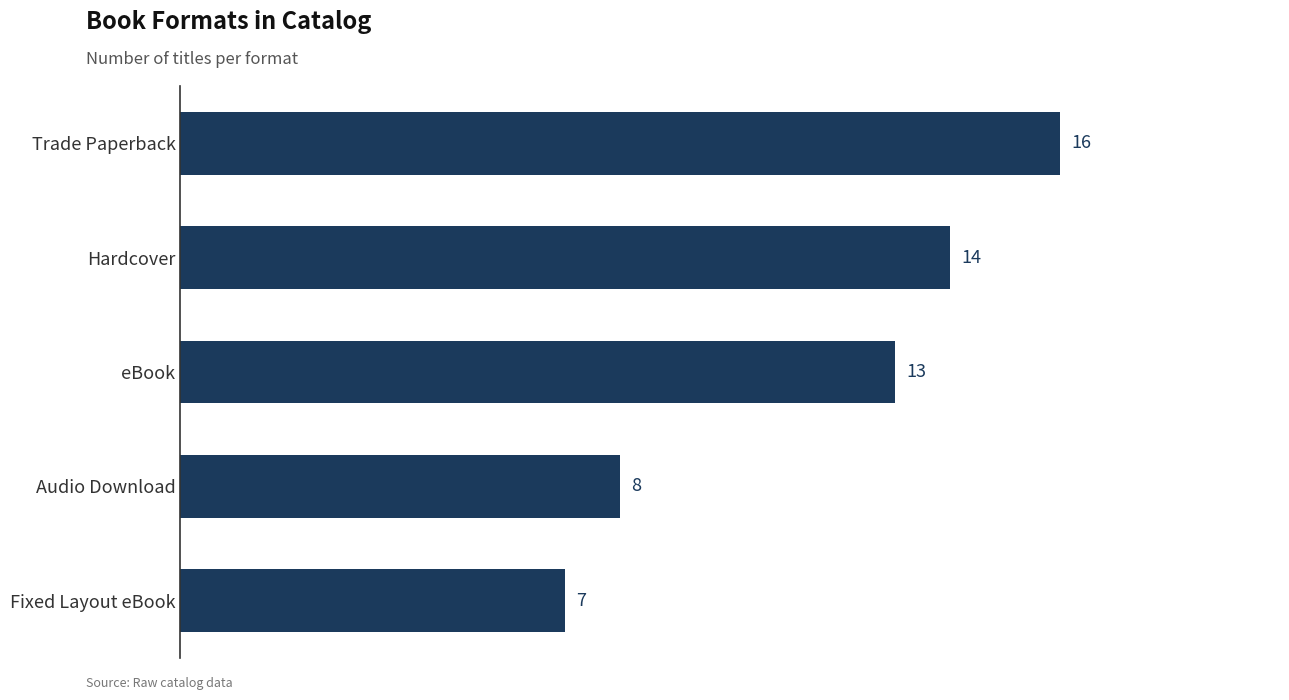

What is the average value?

12